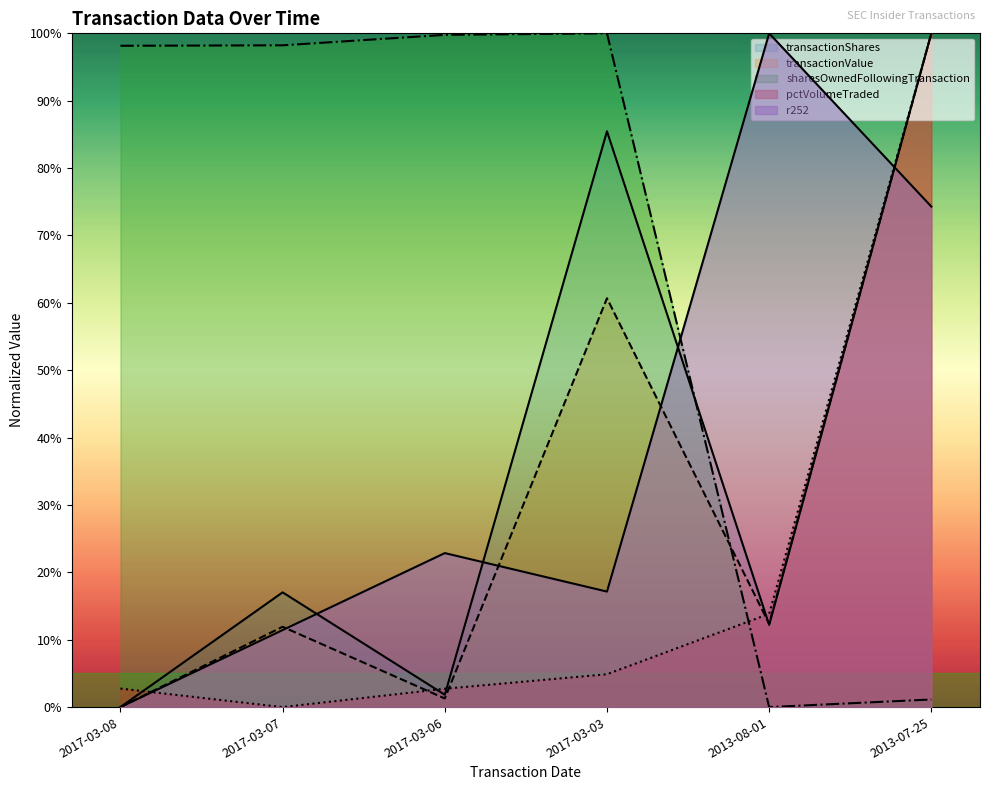

What is the average value of the transactionValue series?

0.3